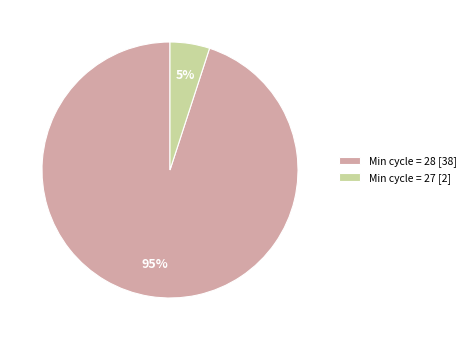

What is the smallest slice in the pie chart?

Min cycle = 27 [2]